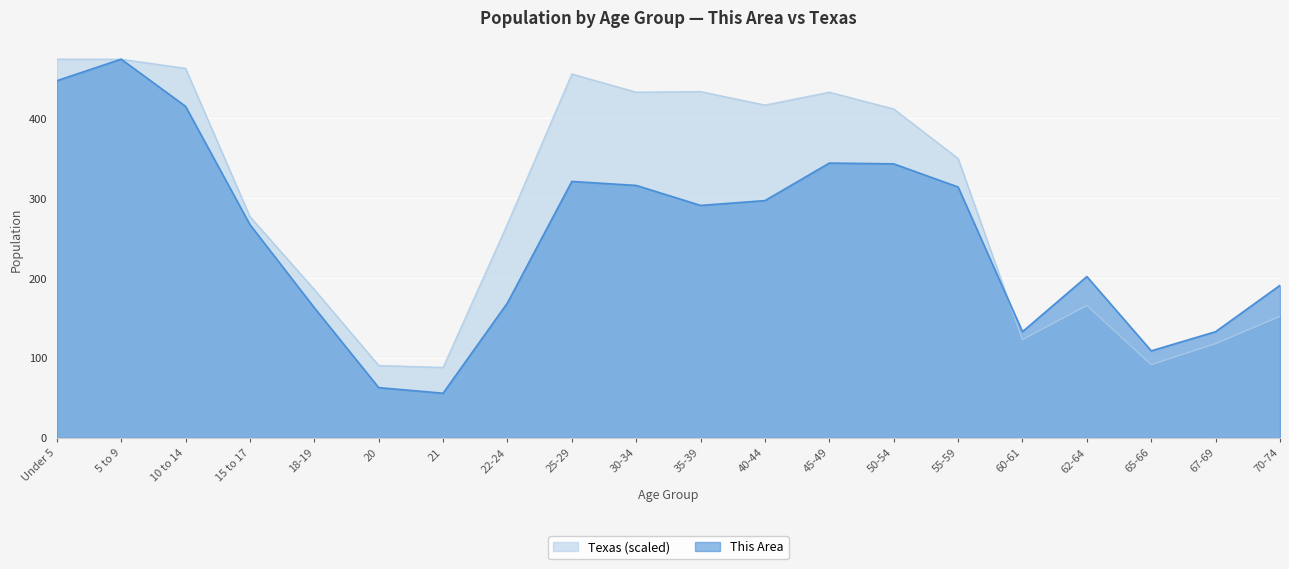

After their last crossing, which series has the higher values: Texas or This Area?

This Area